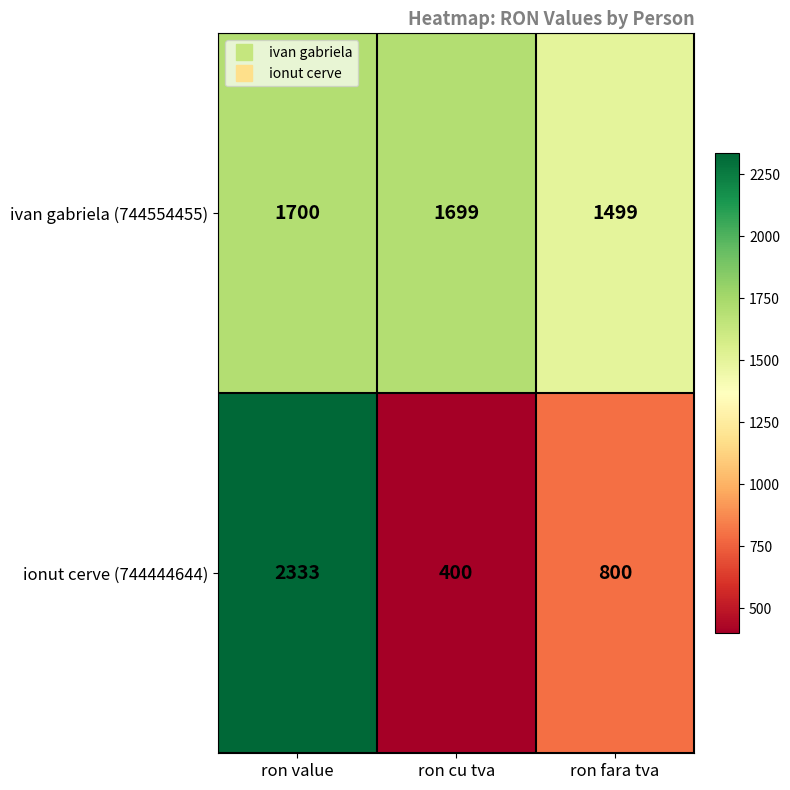

What is the smallest value displayed?

400